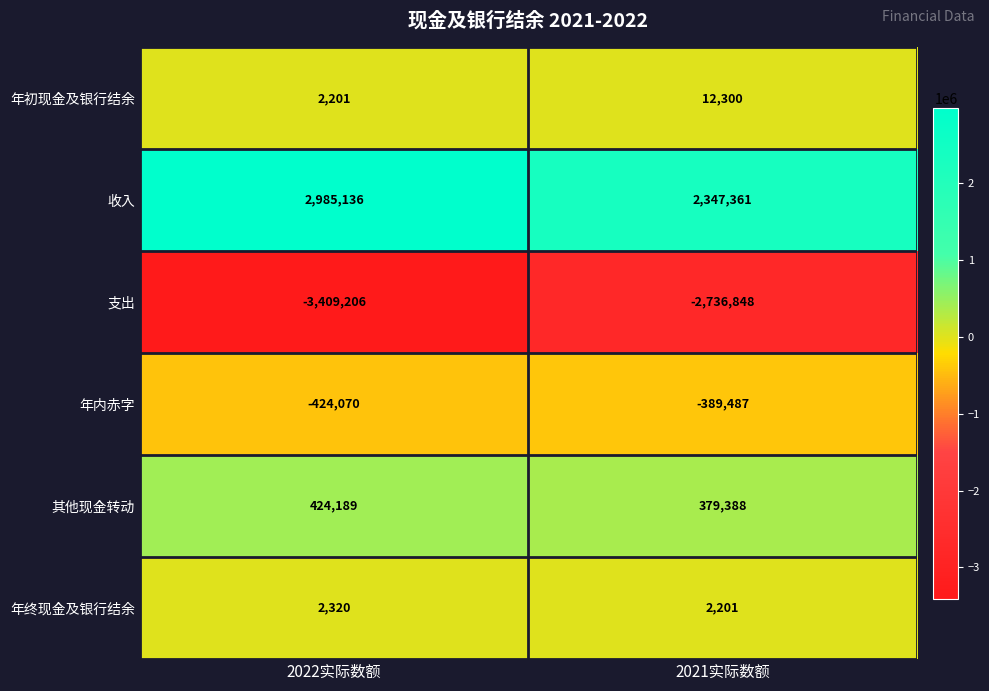

What is the sum of all 年内赤字 values?

-813557